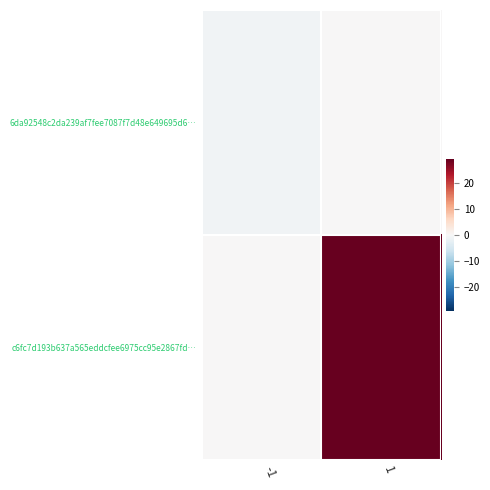

Which series has the widest spread of values?

c6fc7d193b637a565eddcfee6975cc95e2867fd…